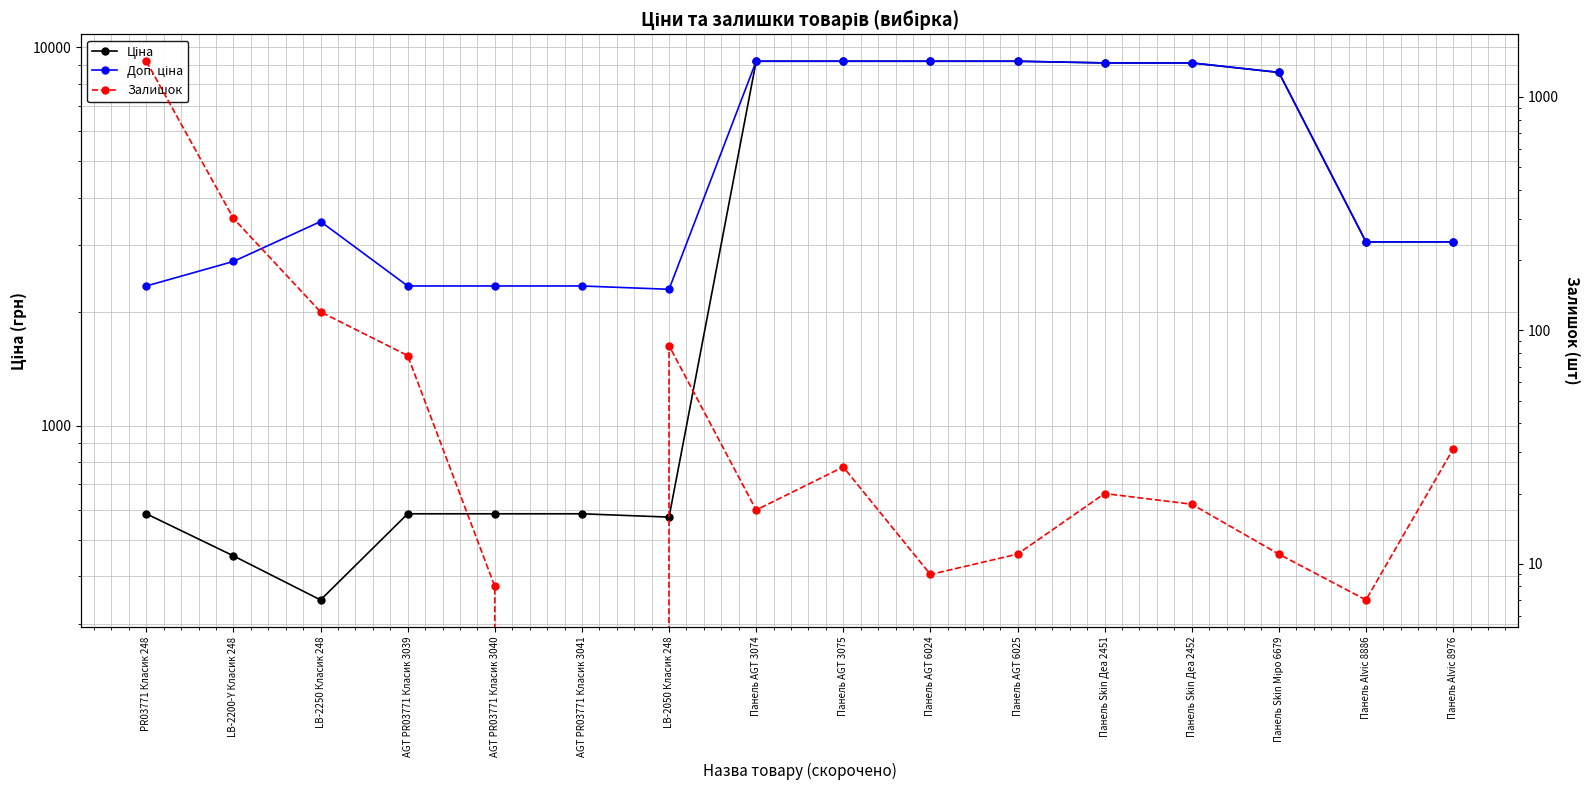

True or false: Залишок has a value of 31.0 at Панель Alvic 8976.

True